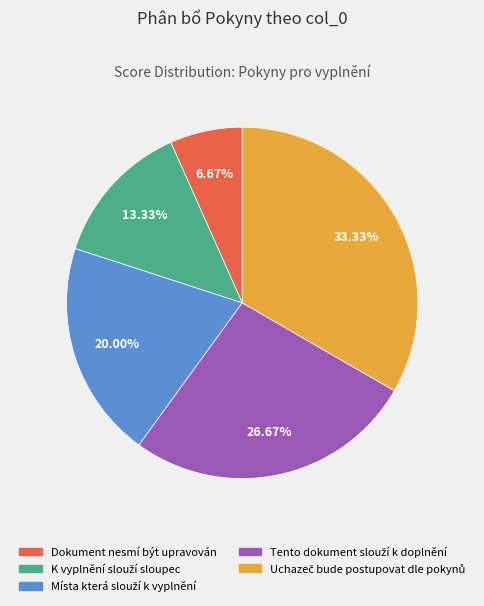

Which category has the smallest portion of the pie?

Dokument nesmí být upravován